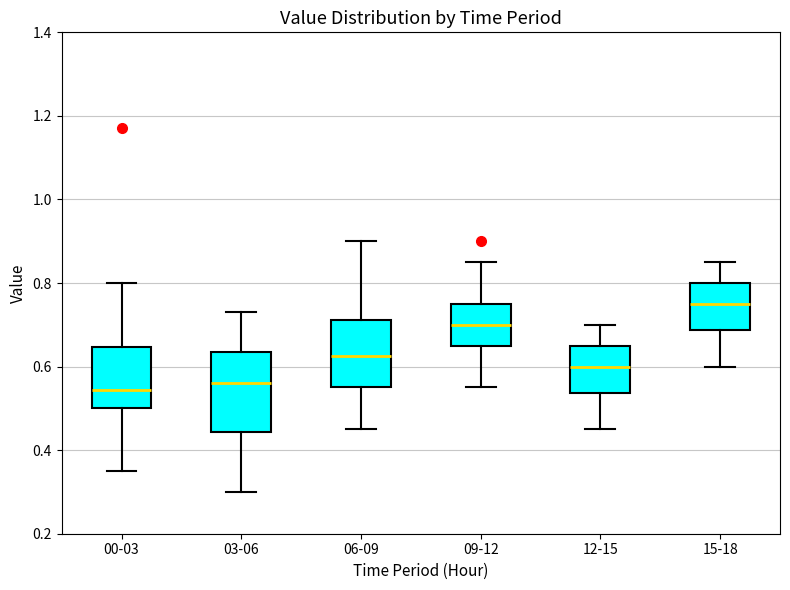

Which box has the highest median line?

15-18